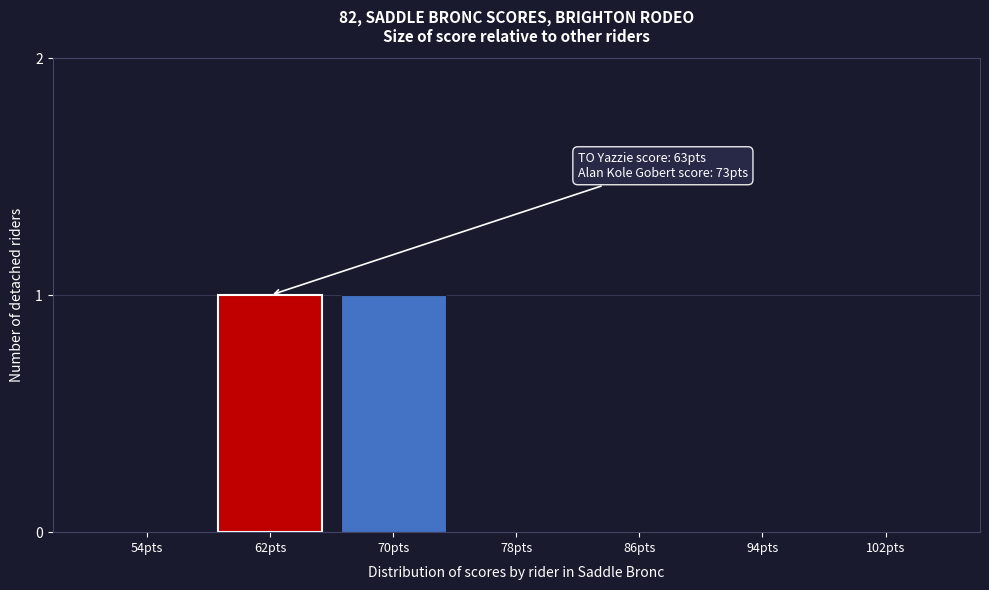

Reading right to left, list all the values displayed in this chart.

102pts=0	94pts=0	86pts=0	78pts=0	70pts=1	62pts=1	54pts=0